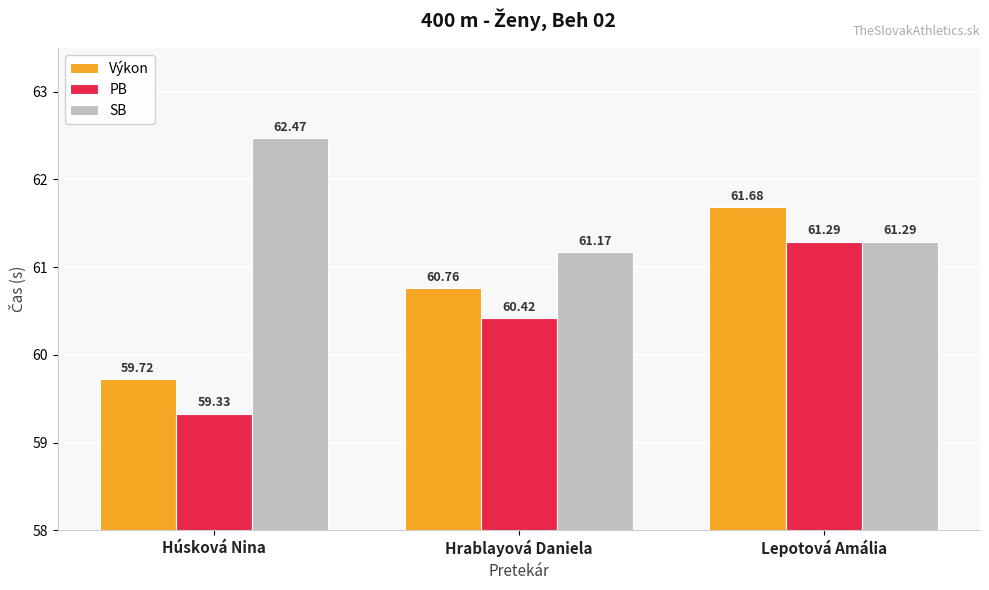

What is the average value of the SB series?

61.6